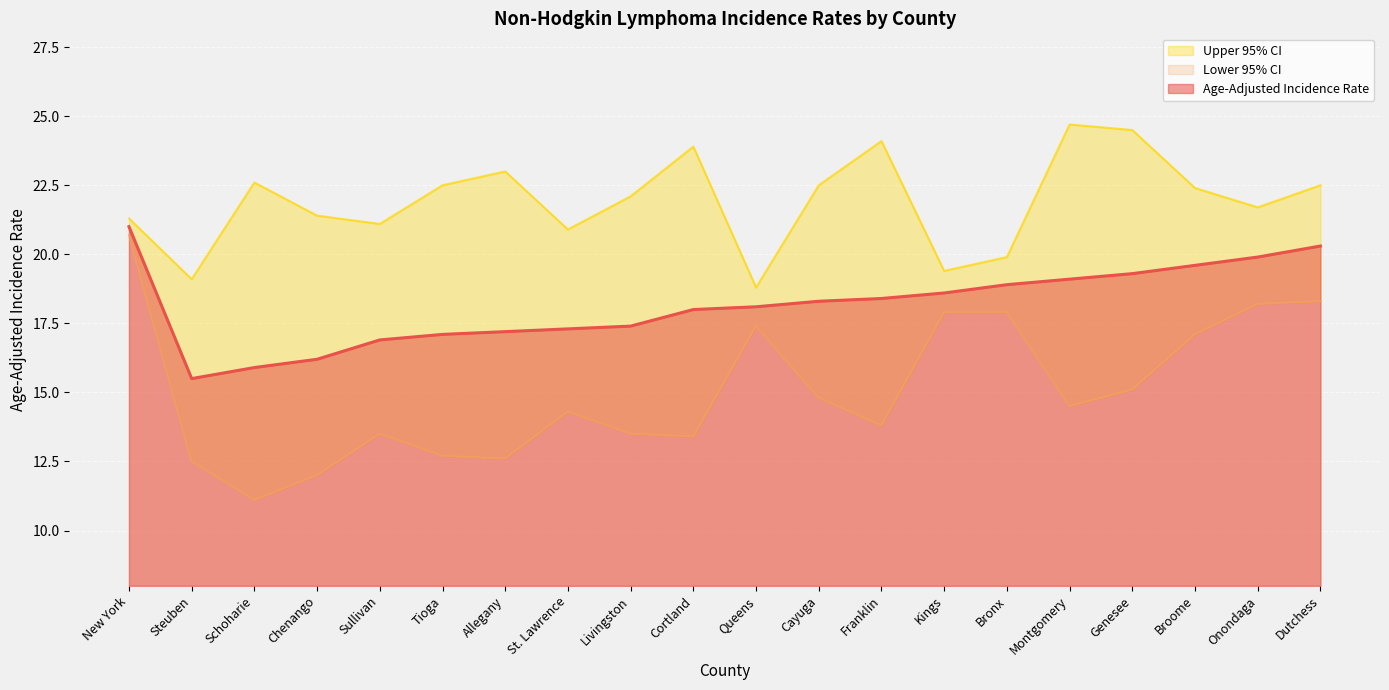

What are all the series names shown in the legend?

Age-Adjusted Incidence Rate, Lower 95% CI, Upper 95% CI